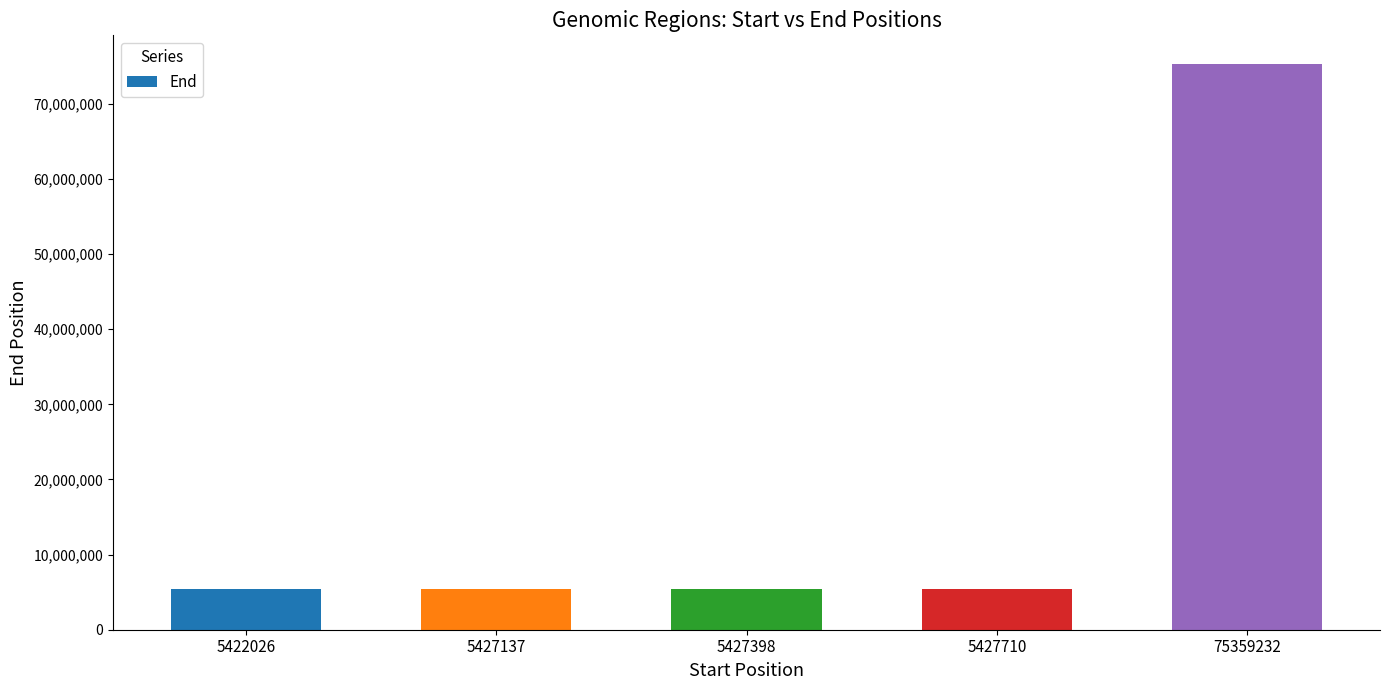

At which label is the value closest to 40391128?

5427710